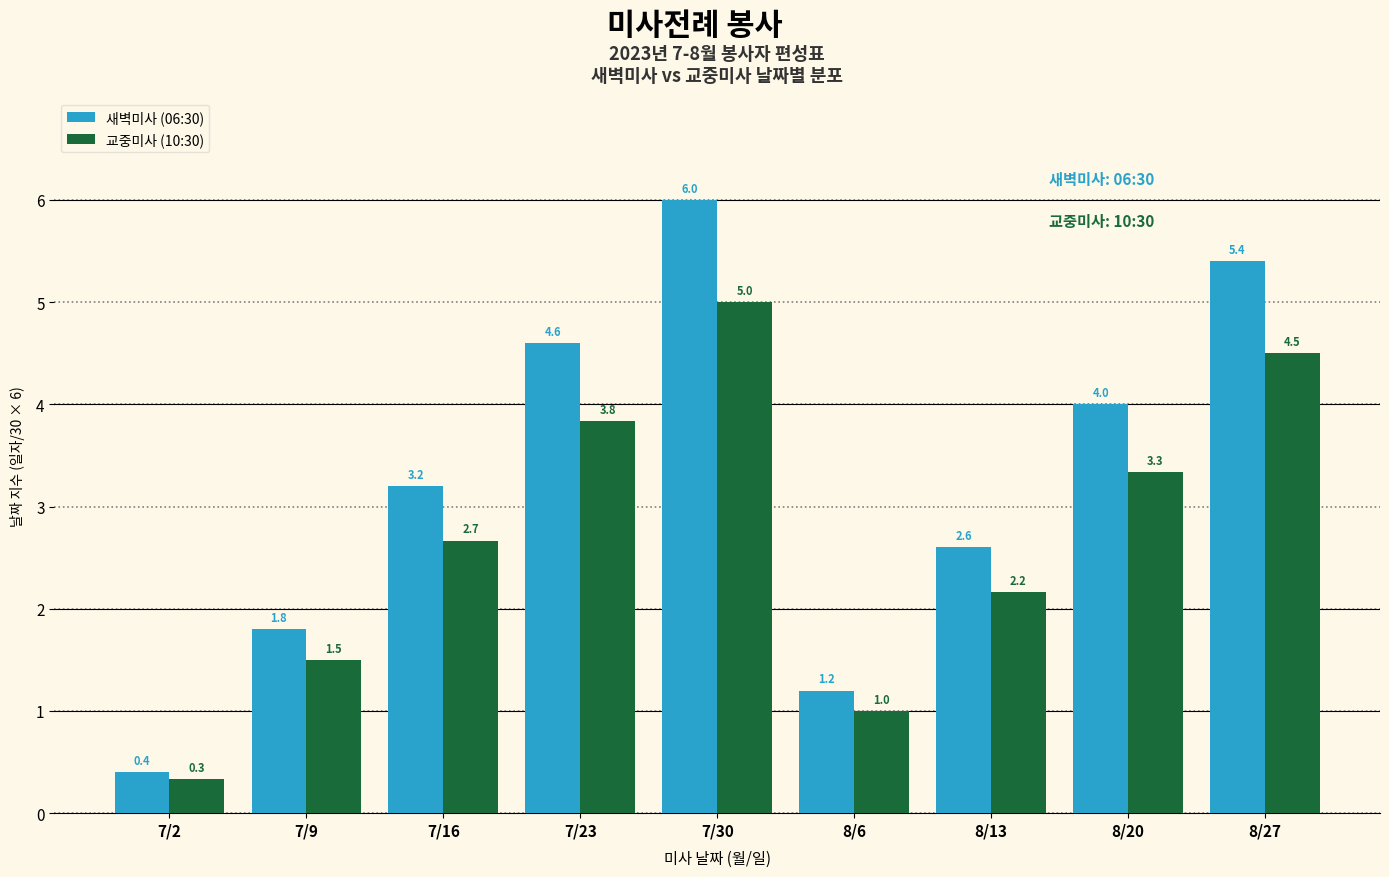

Which series changed the most between 7/2 and 7/23?

새벽미사 (06:30)